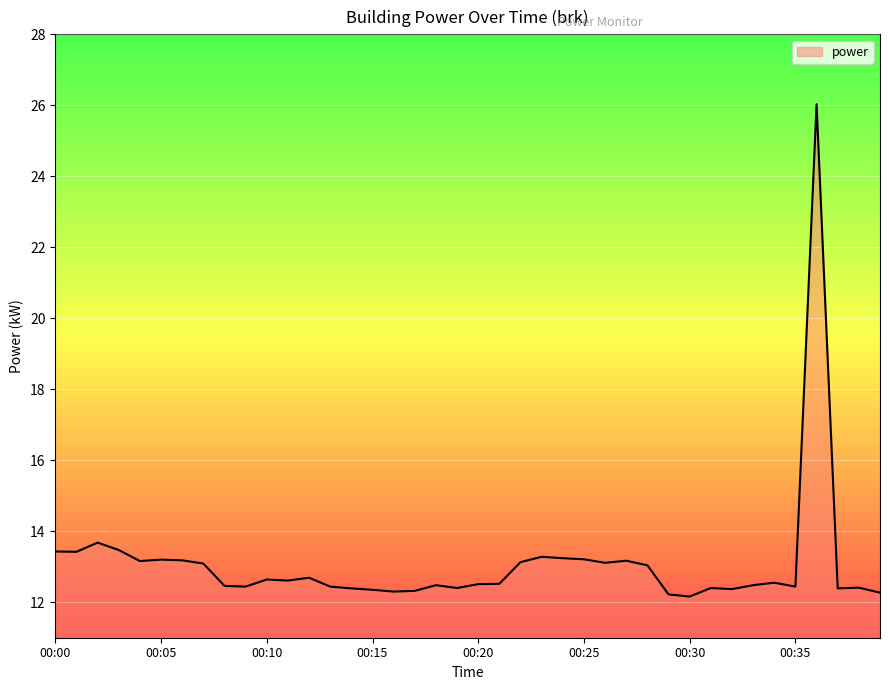

What is the minimum value shown in the chart?

12.2